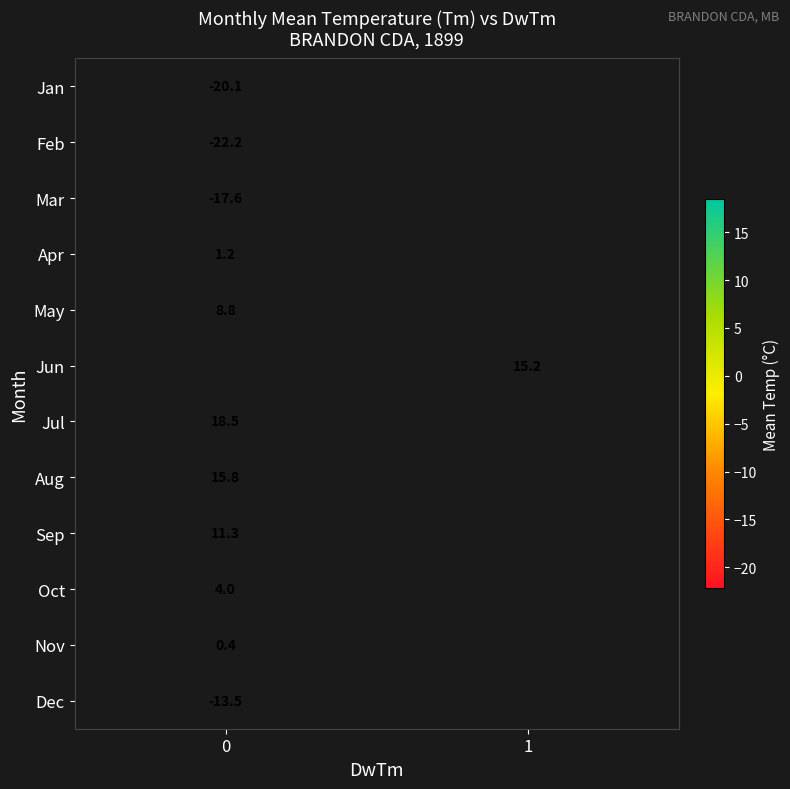

The value of Aug at 0 is 7.0. True or false?

False